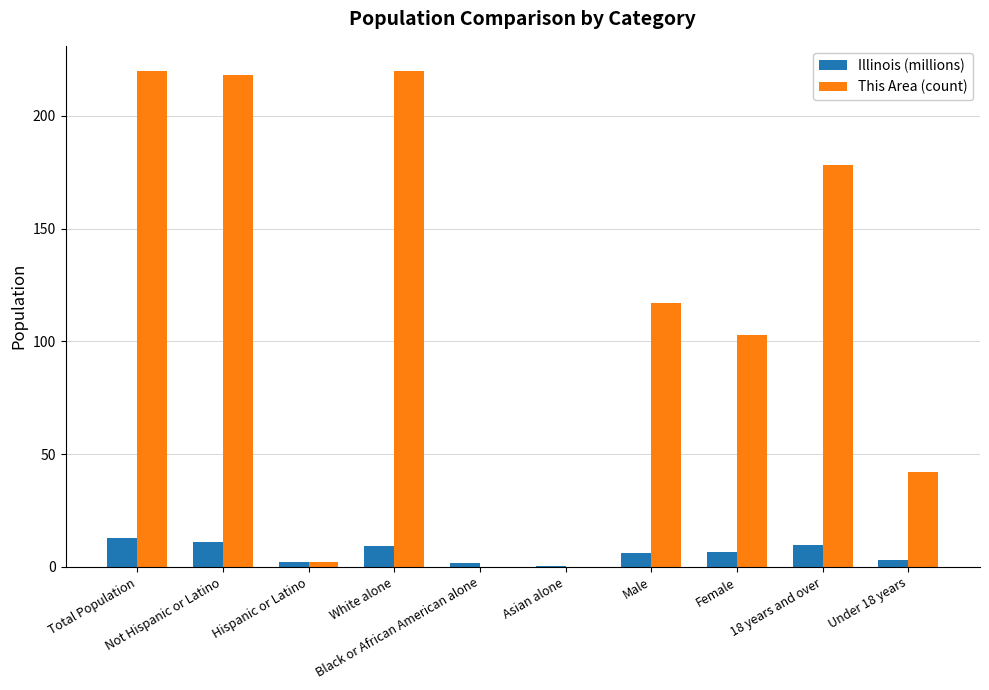

What is the sum of all Illinois (millions) values?

63.0